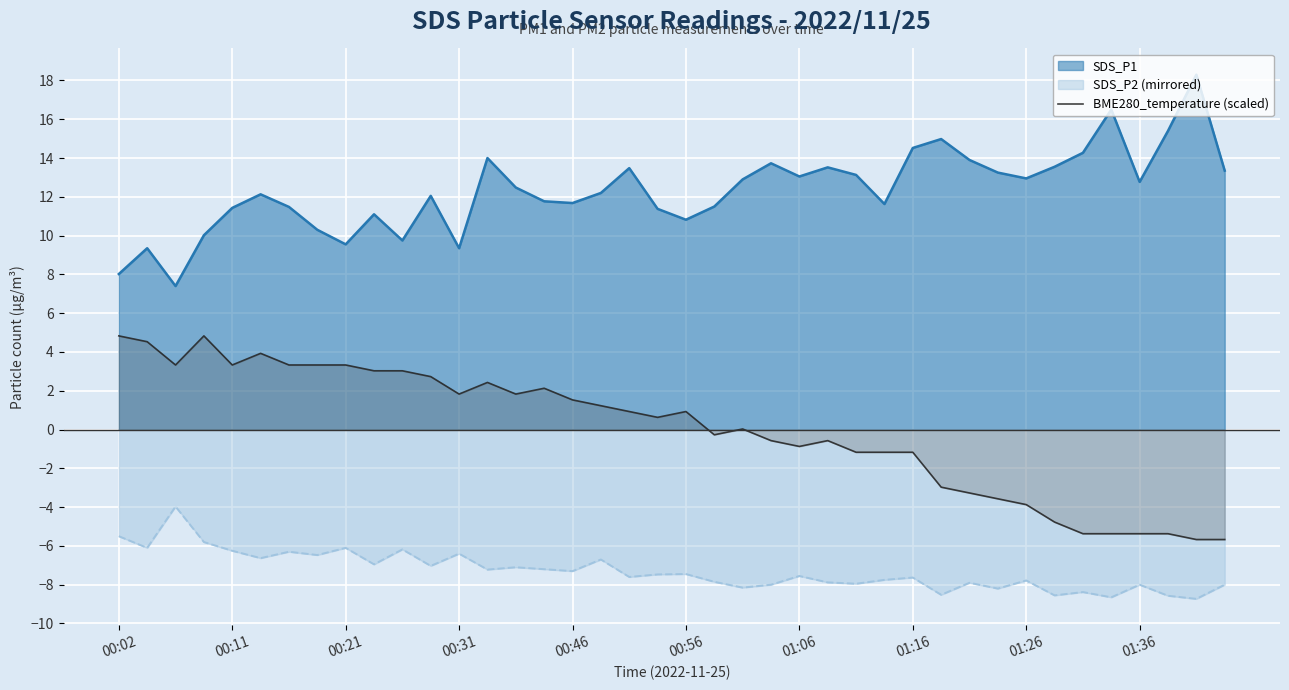

How many lines are shown in the chart?

3